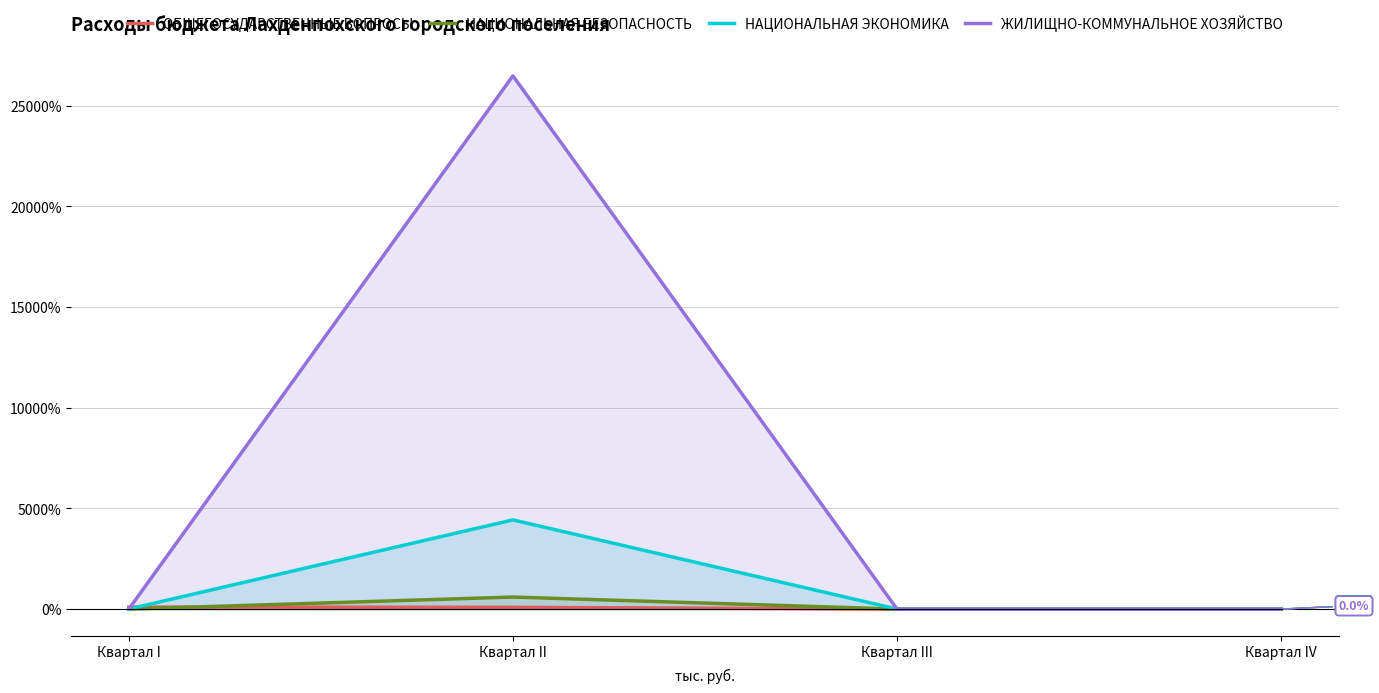

Where do ОБЩЕГОСУДАРСТВЕННЫЕ ВОПРОСЫ and НАЦИОНАЛЬНАЯ БЕЗОПАСНОСТЬ first cross each other?

Квартал I and Квартал II